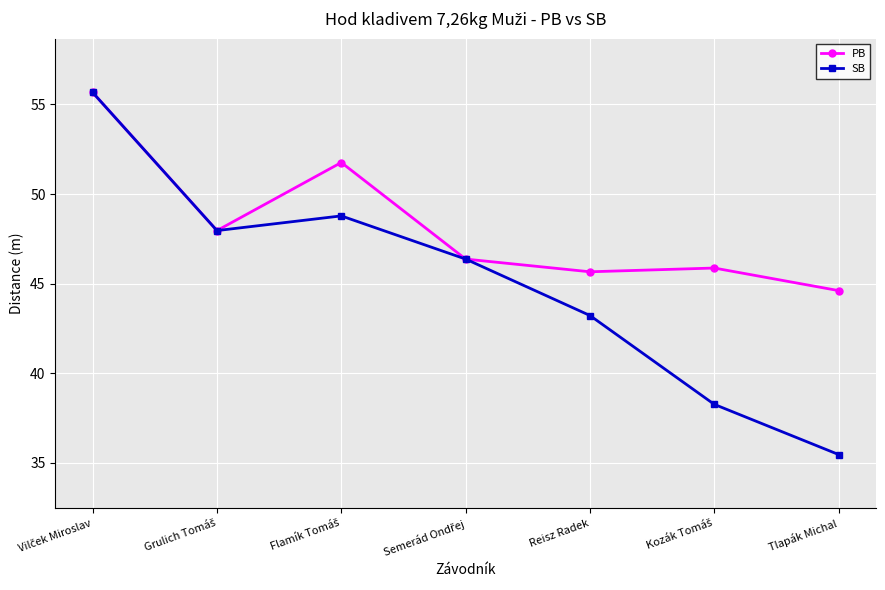

At how many categories does at least one series exceed 47?

3